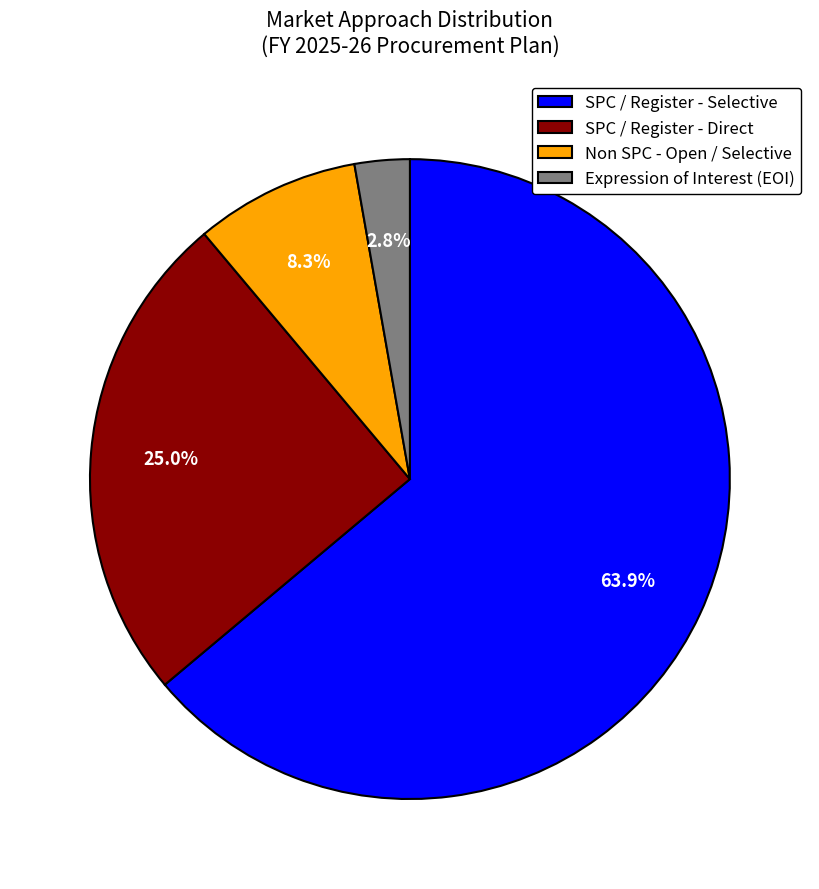

What portion of the pie excludes Expression of Interest (EOI)?

97.2%